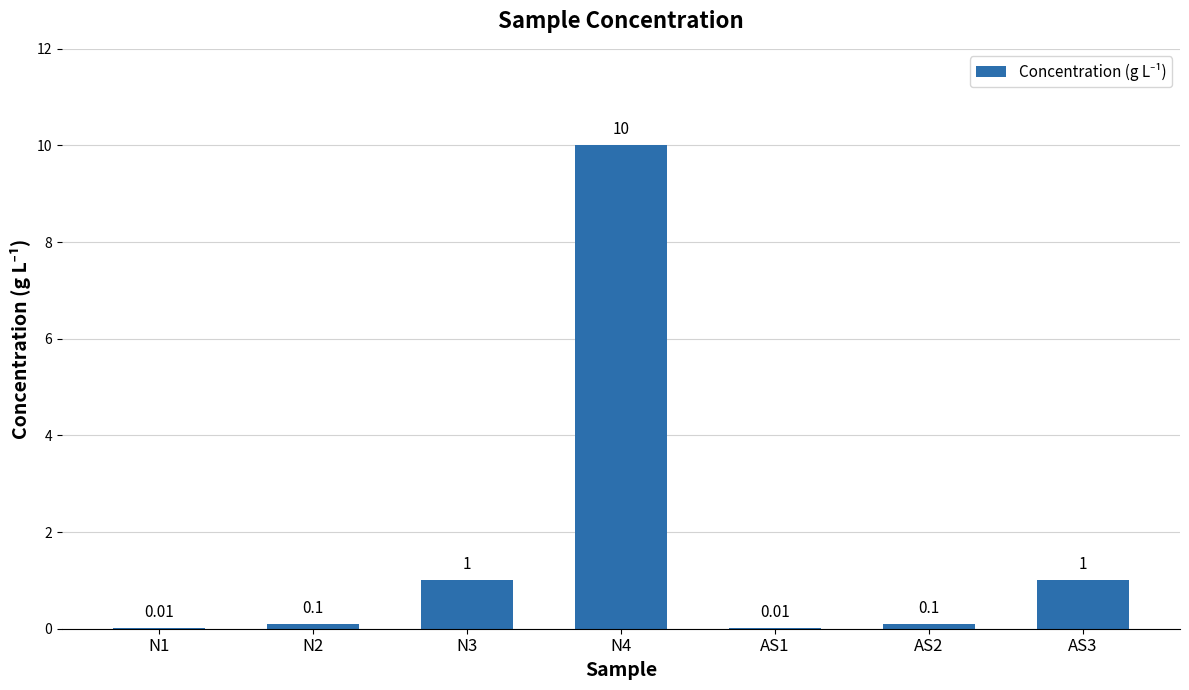

Which has a higher value, AS1 or N4?

N4